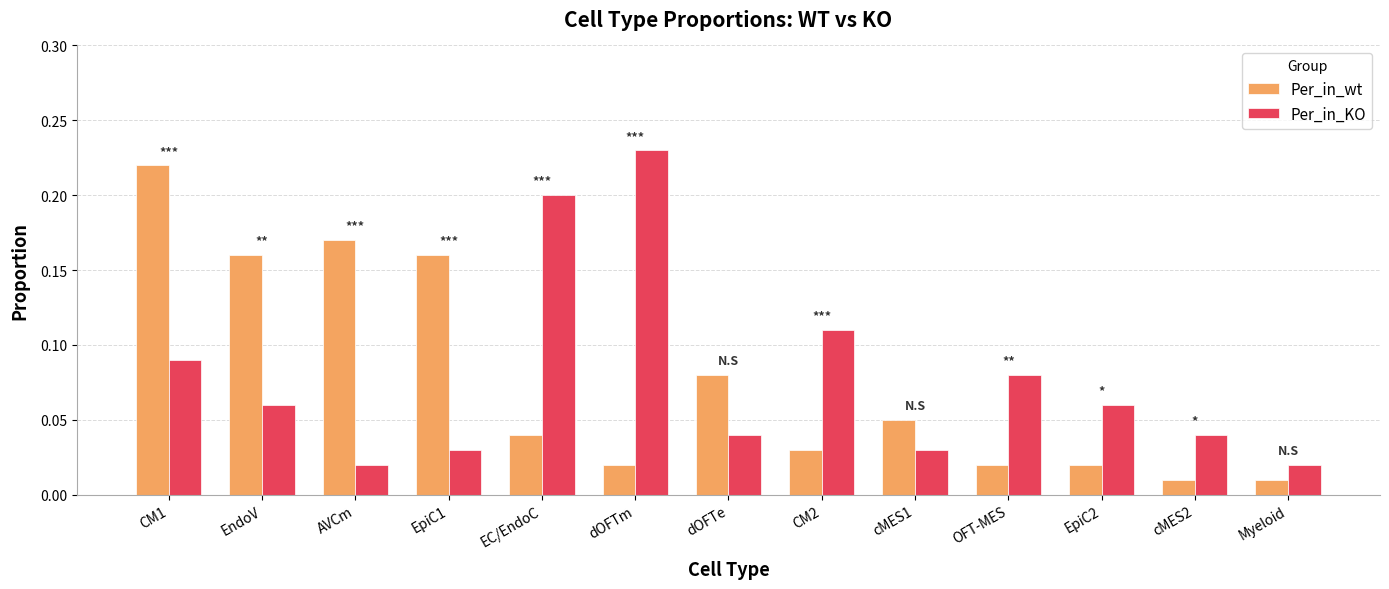

At EpiC1, list the series in order from smallest to largest.

Per_in_KO, Per_in_wt